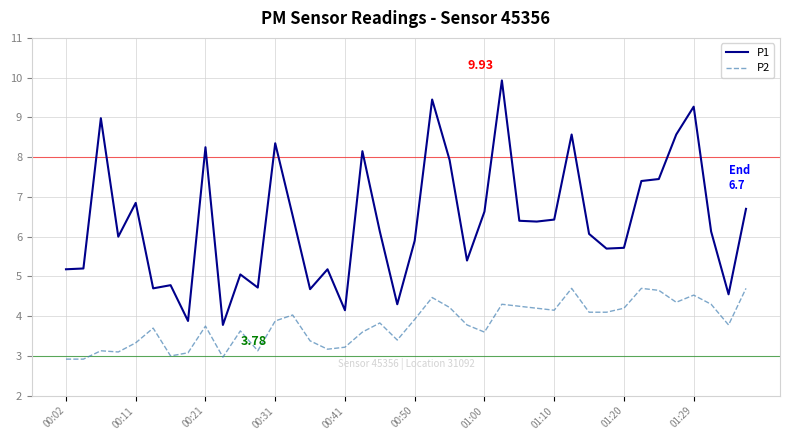

List the series in order of their peak value, highest first.

P1, P2